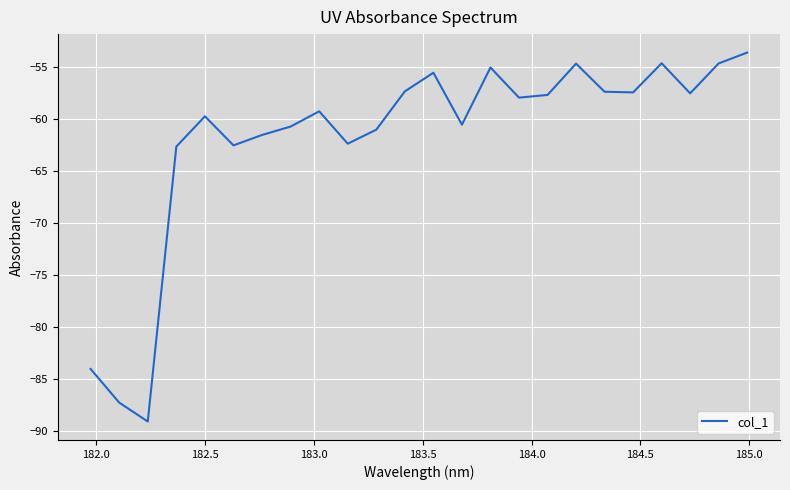

How many lines are shown in the chart?

1